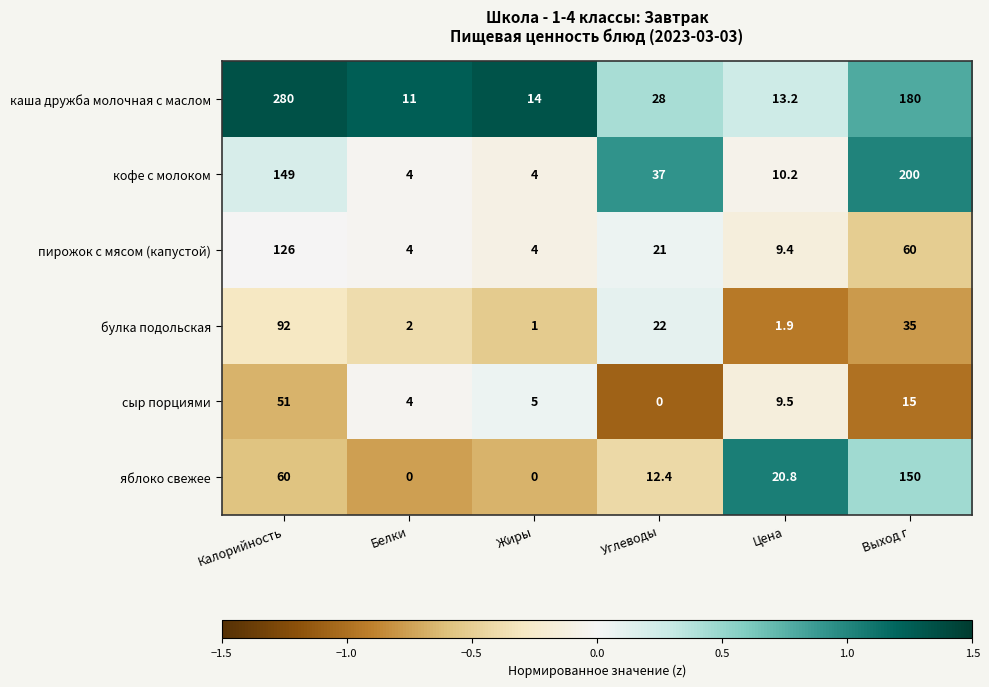

Where is каша дружба молочная с маслом nearest to the value 145?

Выход г